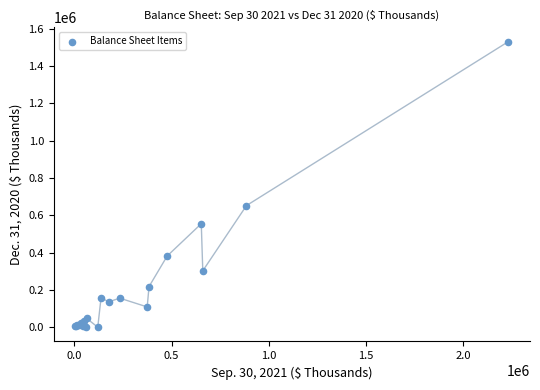

What Y value in the scatter plot is closest to 764957?

651502